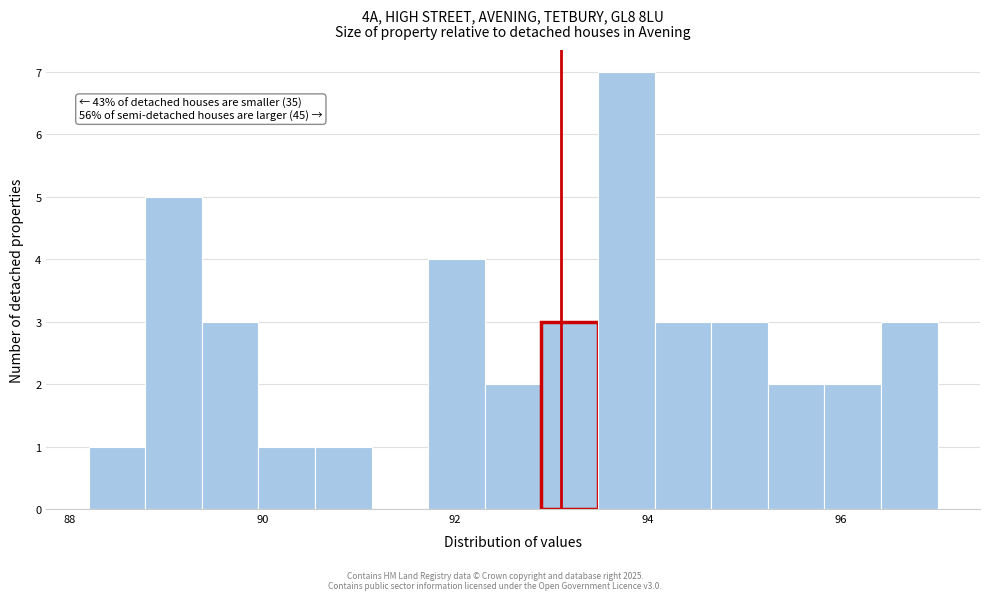

Around what value on the x-axis is the tallest bar? Give the approximate position of its centre, as read against the axis.

93.8